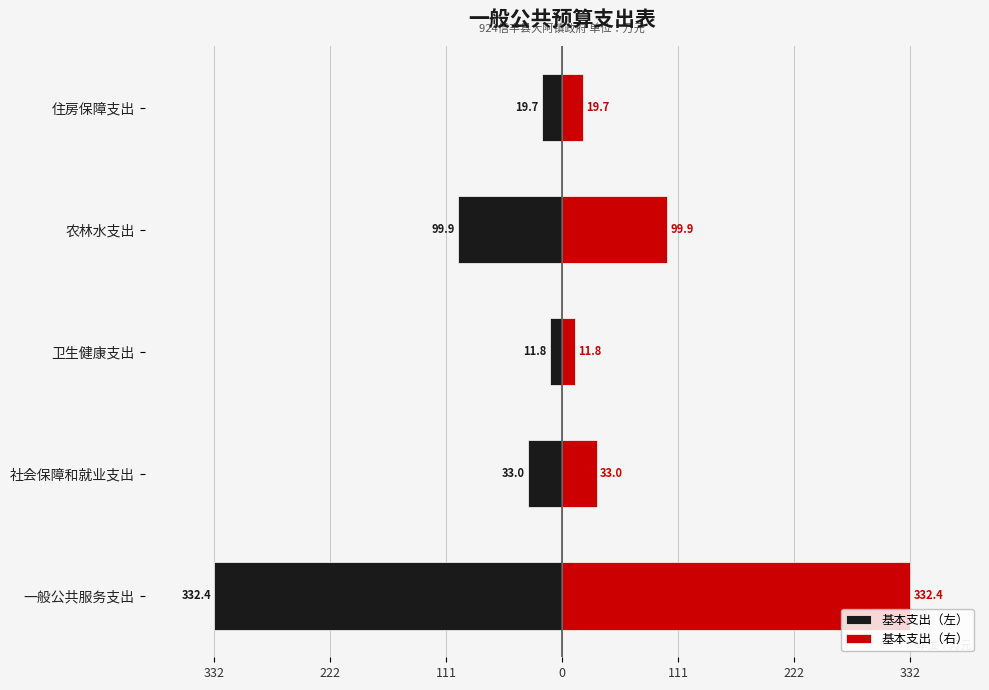

How many values in the 基本支出（右） series exceed 33?

2